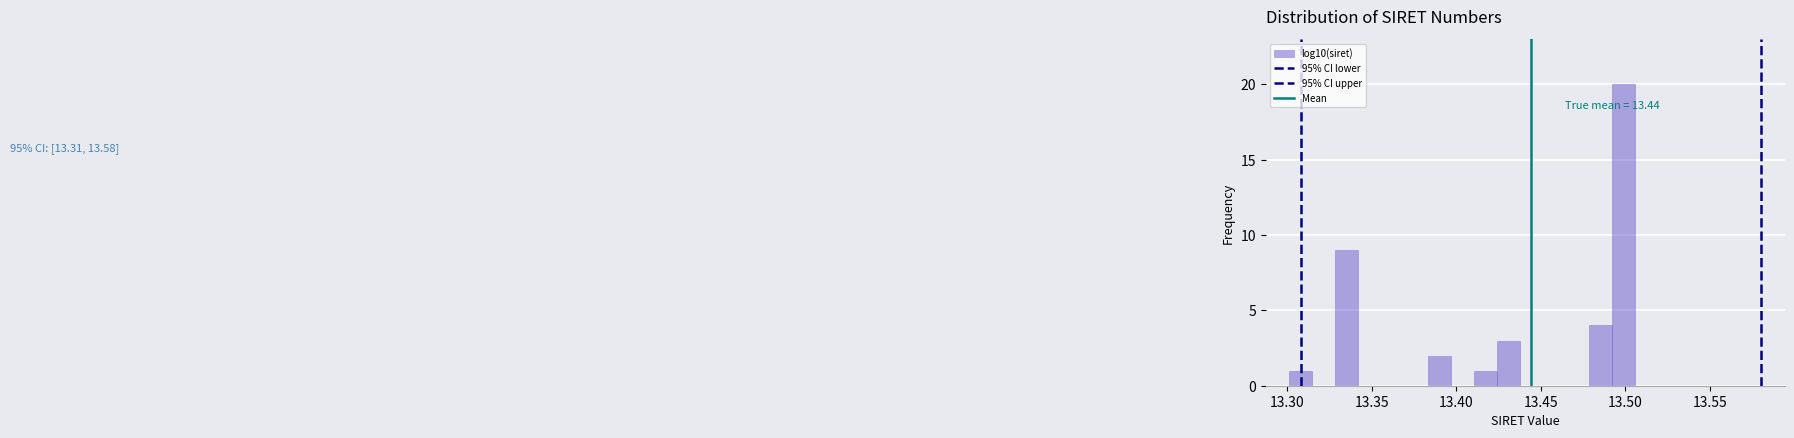

Read against the x-axis, roughly where is the centre of the tallest bar?

13.500